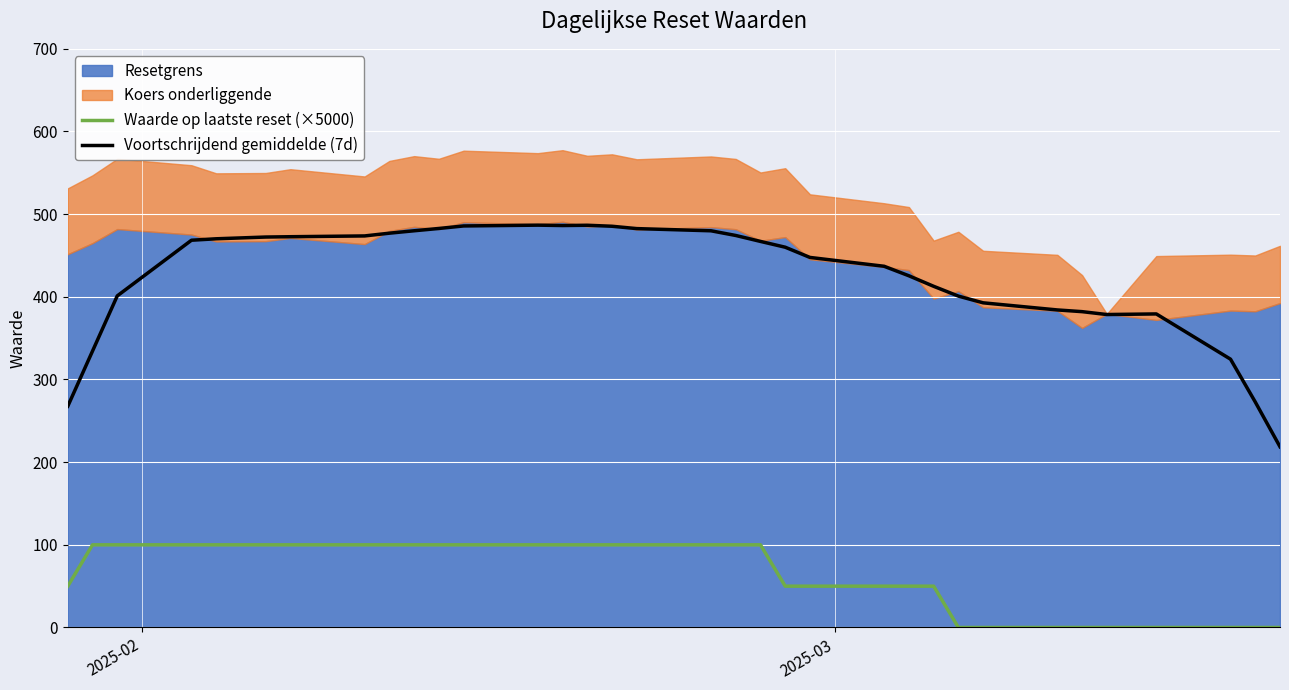

True or false: Voortschrijdend gemiddelde (7d) and Waarde op laatste reset (×5000) cross at least once.

False